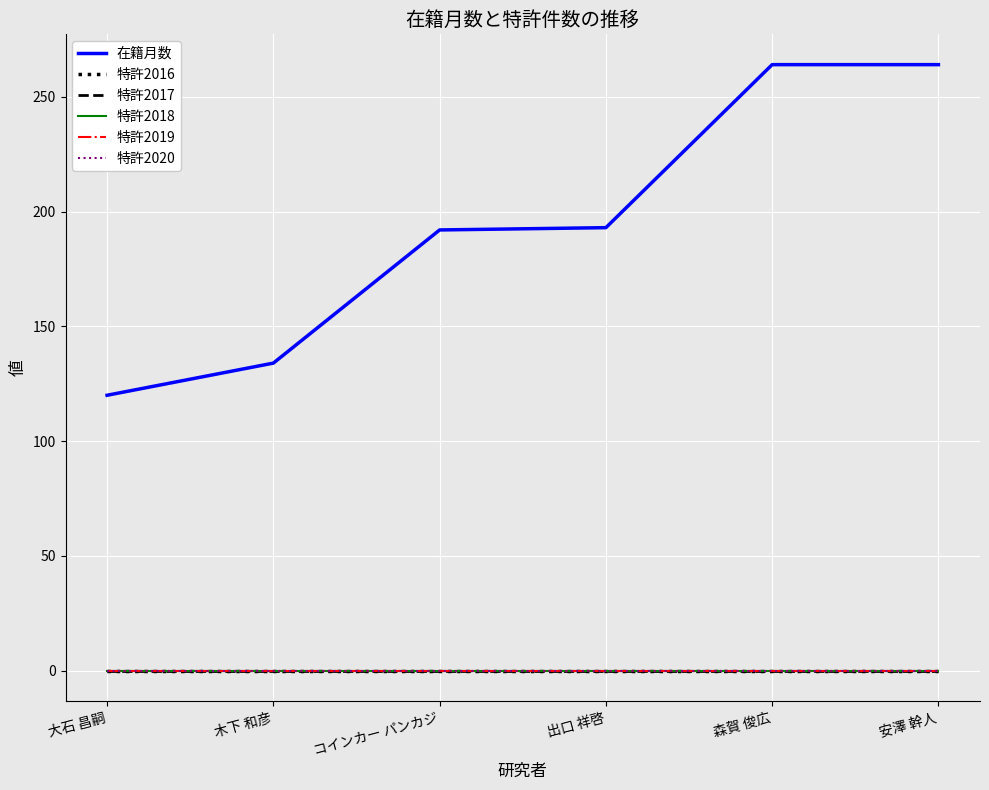

Which category has the highest value across all series?

森賀 俊広